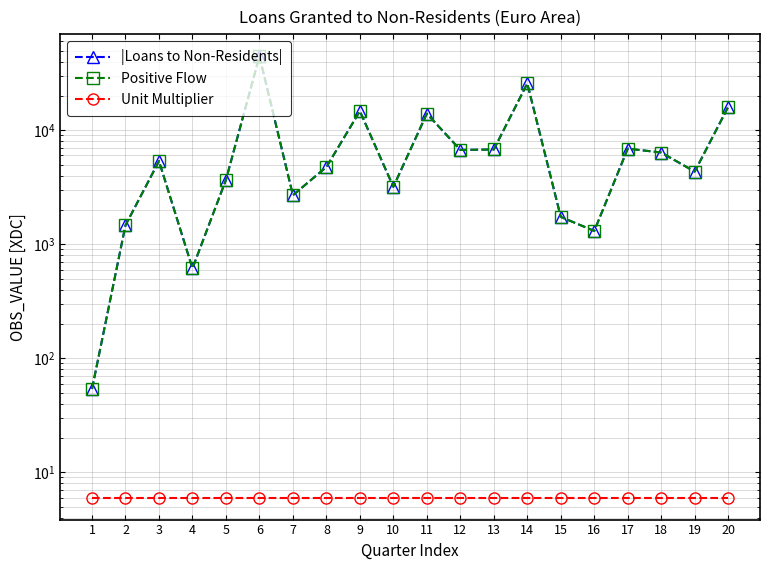

At which label is Unit Multiplier closest to 6?

1